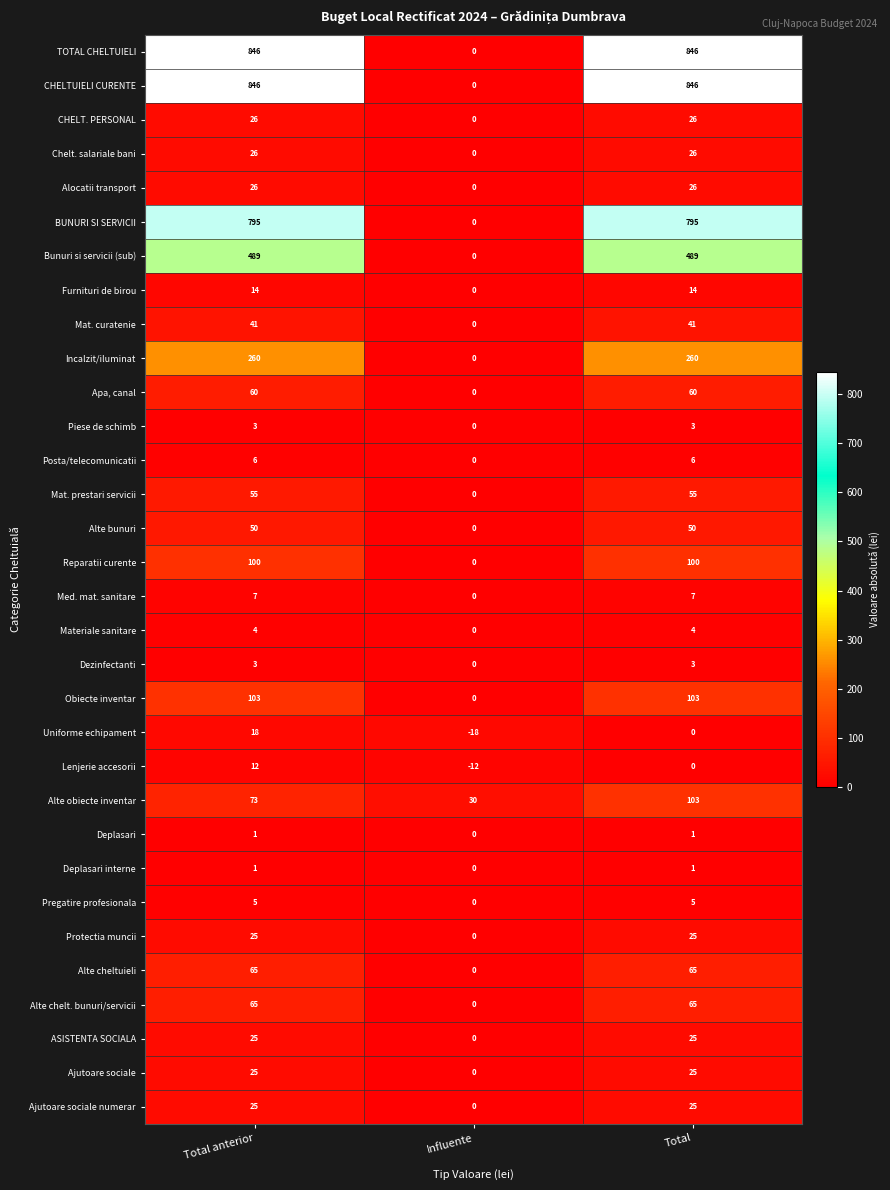

Is it true that Uniforme echipament equals 11 at Total?

False